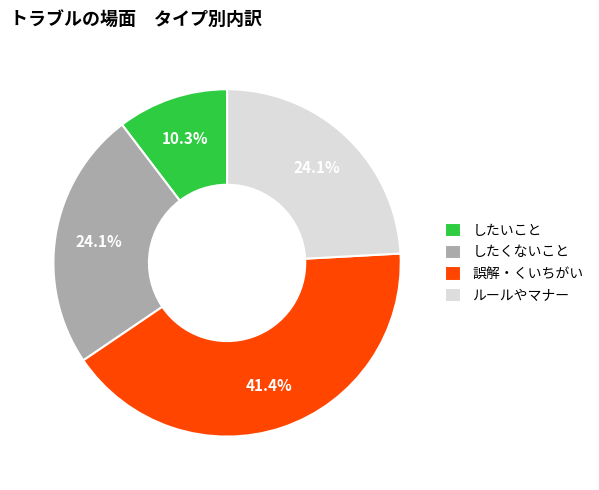

The ルールやマナー slice represents 14% of the pie. True or false?

False